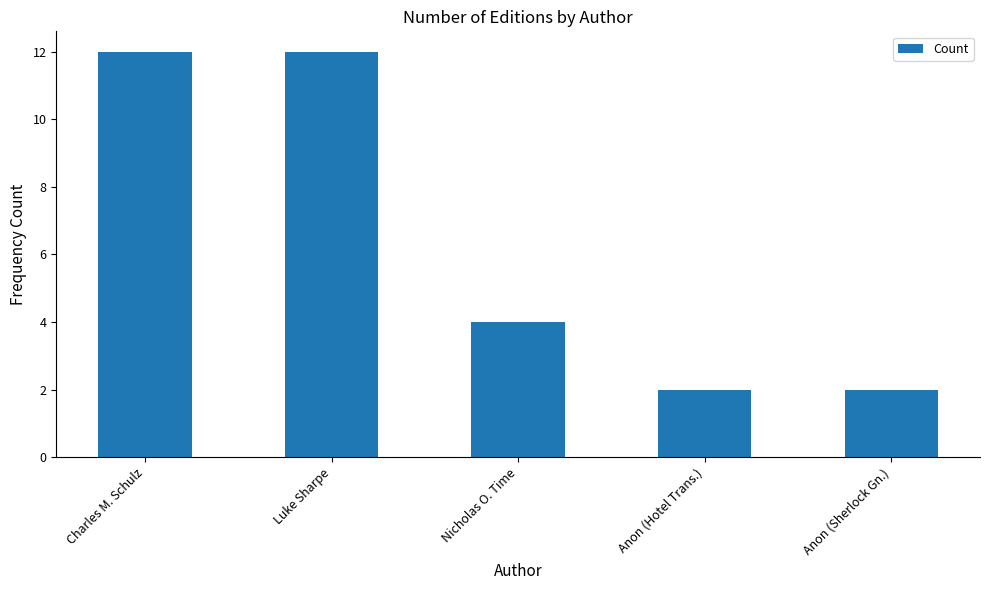

What is the greatest value displayed?

12